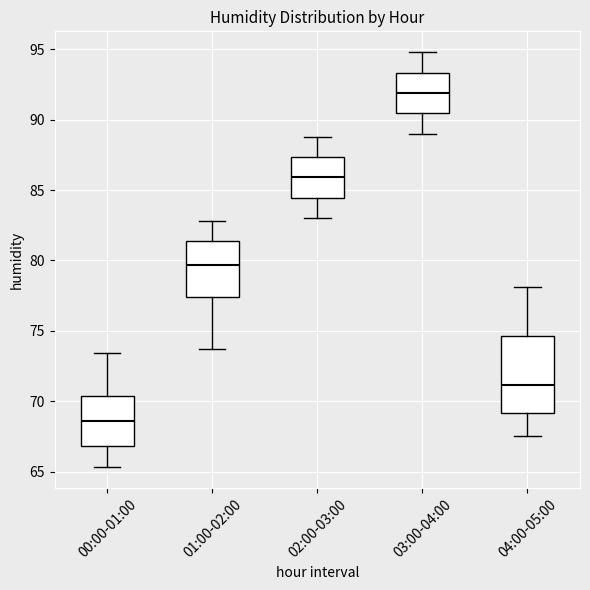

Where does the upper whisker of the box for 04:00-05:00 end on the y-axis? The values are not printed on the chart, so give them approximately, as read against the axis.

78.0